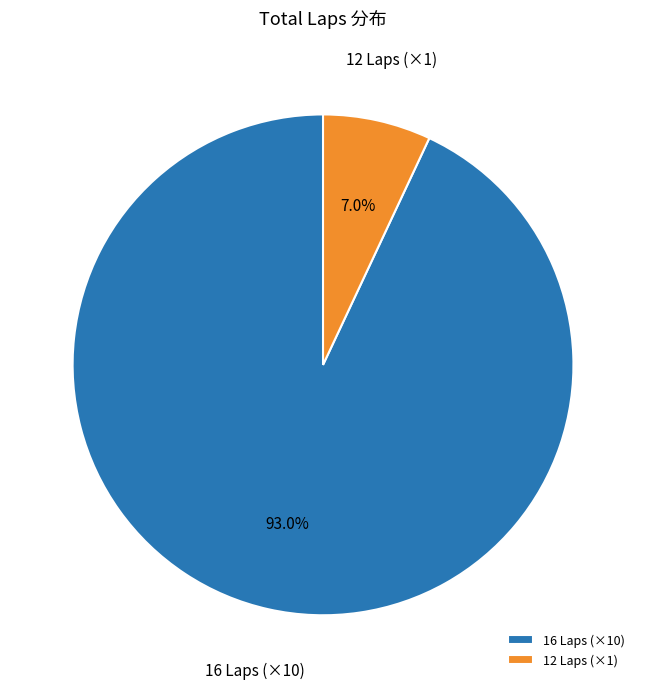

What is the smallest slice in the pie chart?

12 Laps (×1)